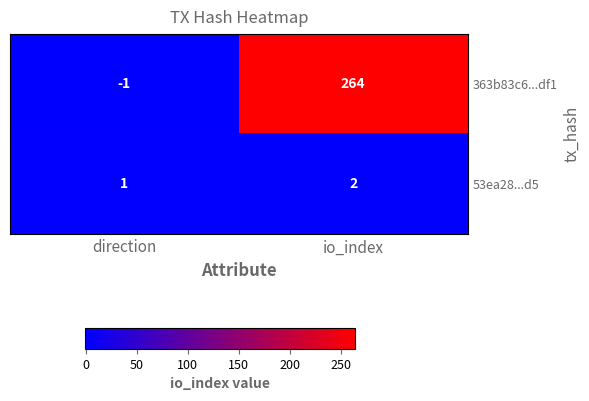

Which series has the widest spread of values?

363b83c6...df1